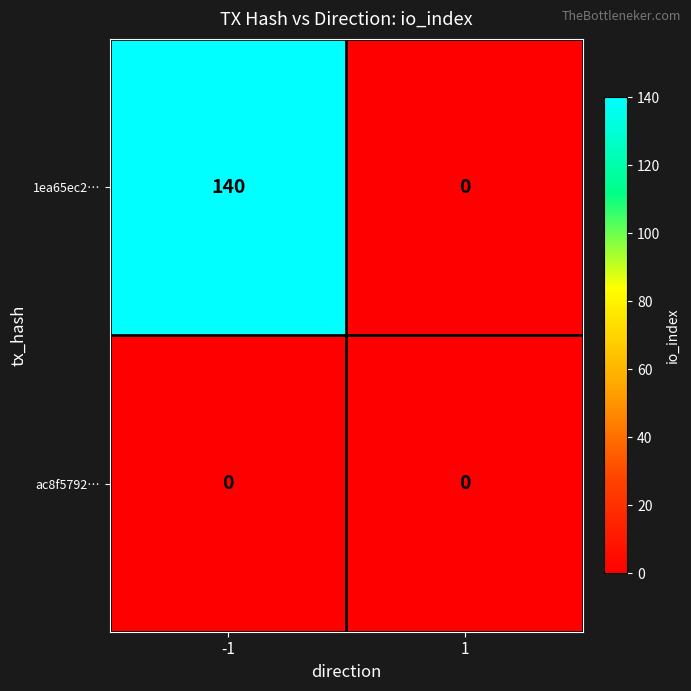

Rank the series by their maximum value, from lowest to highest.

ac8f5792…, 1ea65ec2…